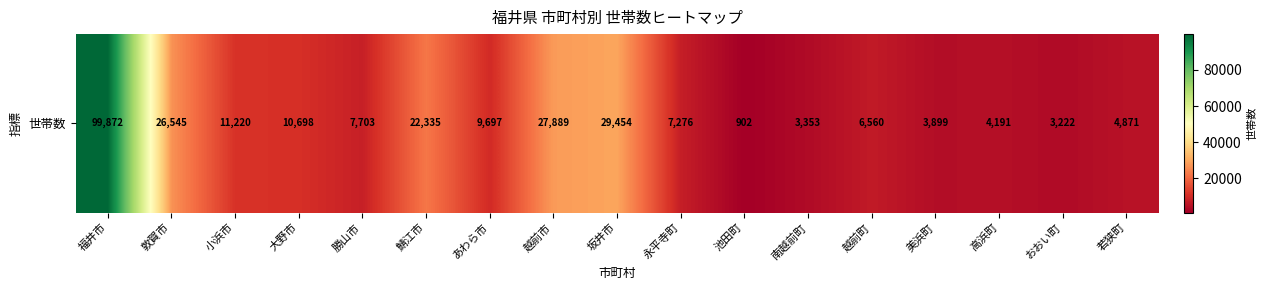

List the labels in order of value, smallest first.

池田町, おおい町, 南越前町, 美浜町, 高浜町, 若狭町, 越前町, 永平寺町, 勝山市, あわら市, 大野市, 小浜市, 鯖江市, 敦賀市, 越前市, 坂井市, 福井市